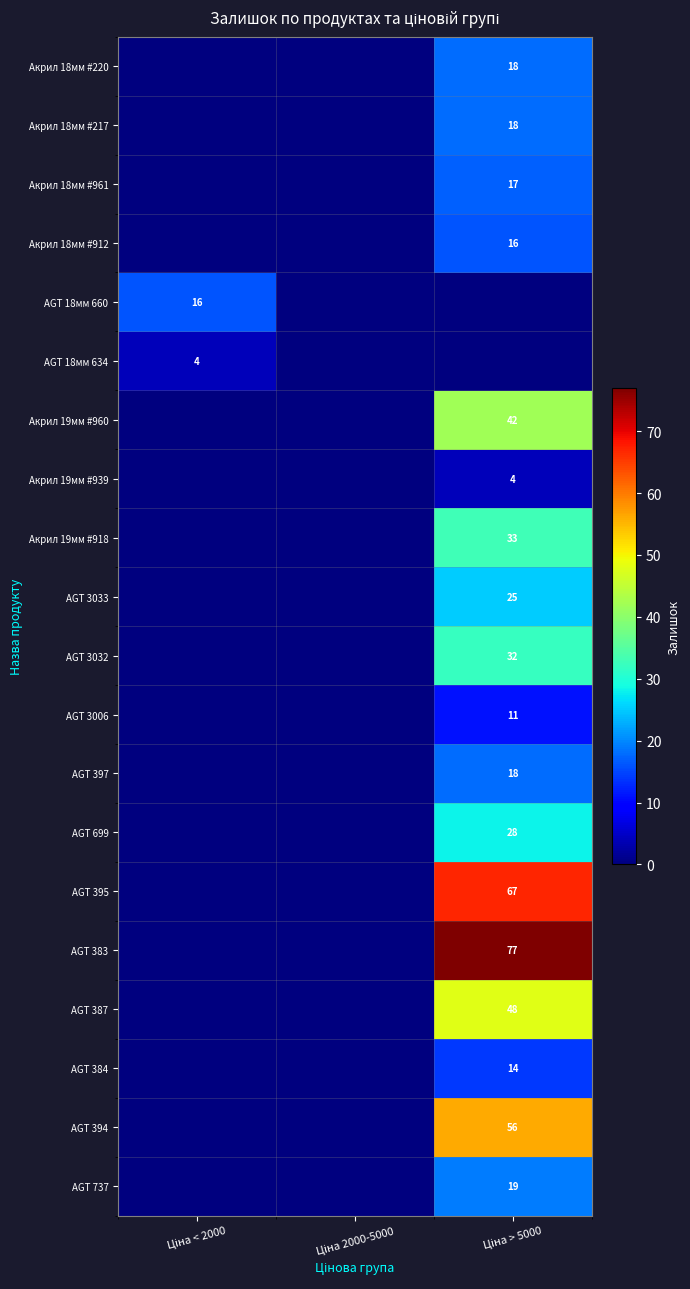

List the series in order of their peak value, highest first.

AGT 383, AGT 395, AGT 394, AGT 387, Акрил 19мм #960, Акрил 19мм #918, AGT 3032, AGT 699, AGT 3033, AGT 737, Акрил 18мм #220, Акрил 18мм #217, AGT 397, Акрил 18мм #961, Акрил 18мм #912, AGT 18мм 660, AGT 384, AGT 3006, AGT 18мм 634, Акрил 19мм #939